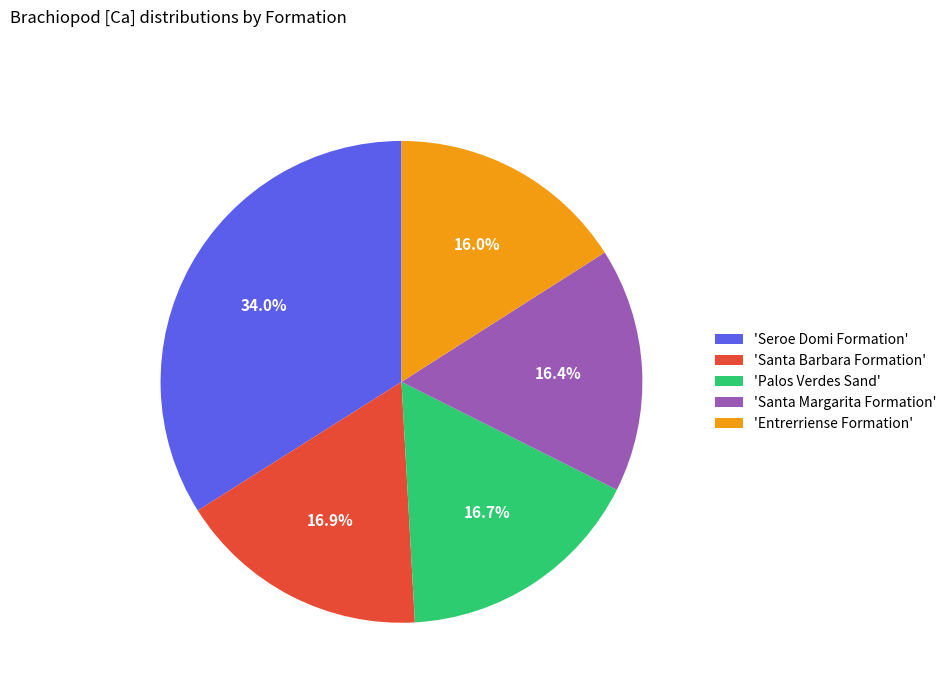

Which category has the biggest portion of the pie?

'Seroe Domi Formation'